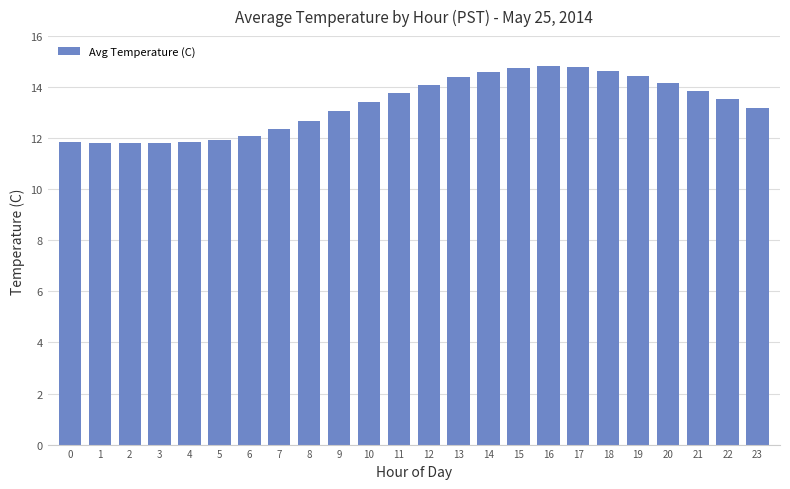

What is the greatest value displayed?

14.8